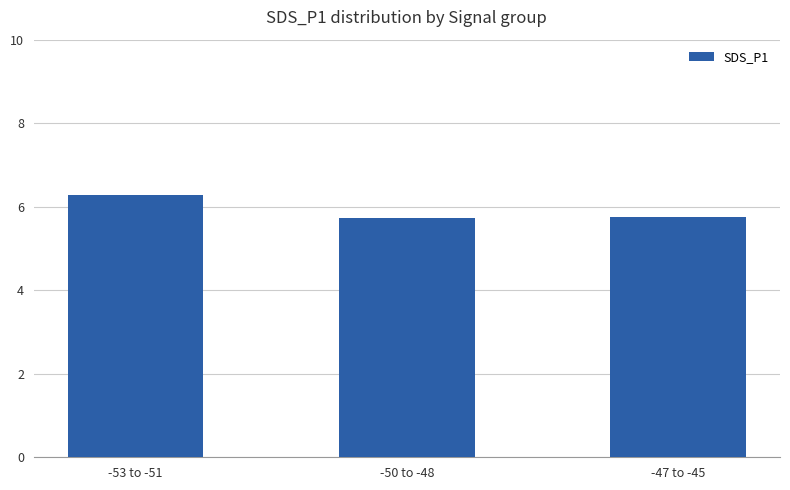

What is the change in value from -53 to -51 to -50 to -48?

-0.5